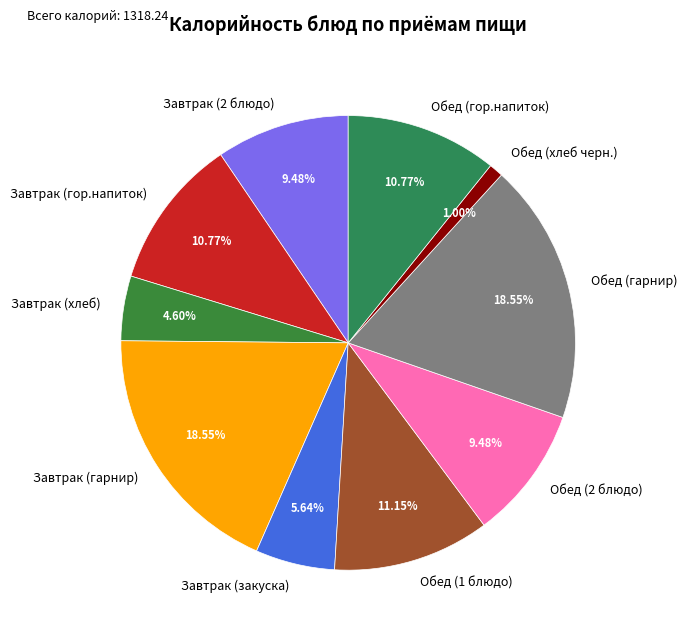

Combined, do Завтрак (2 блюдо) and Обед (2 блюдо) account for over 50%?

No